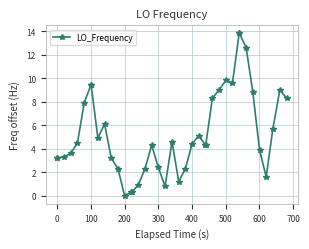

What is the average value?

5.3